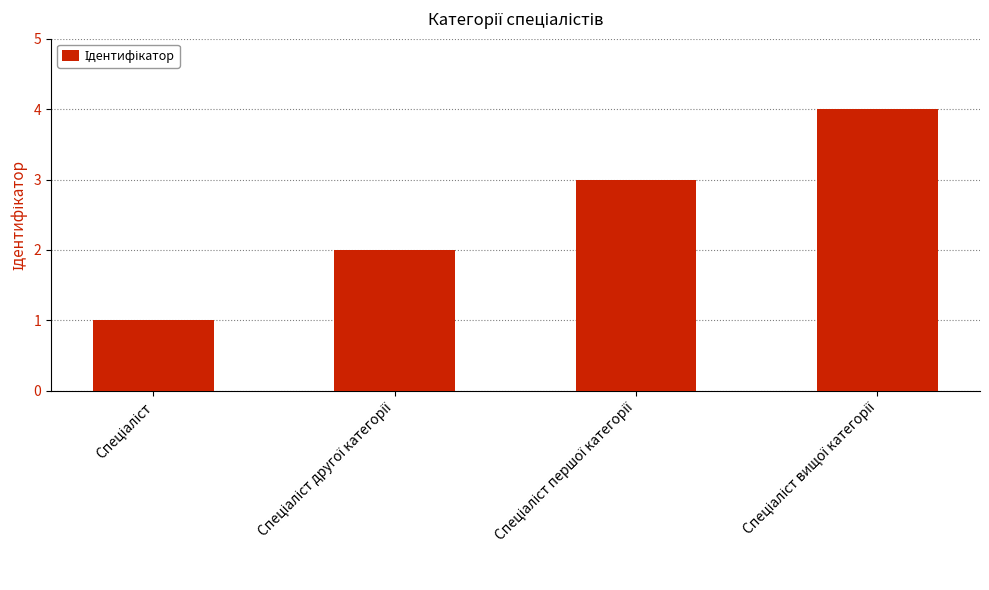

What is the smallest value displayed?

1